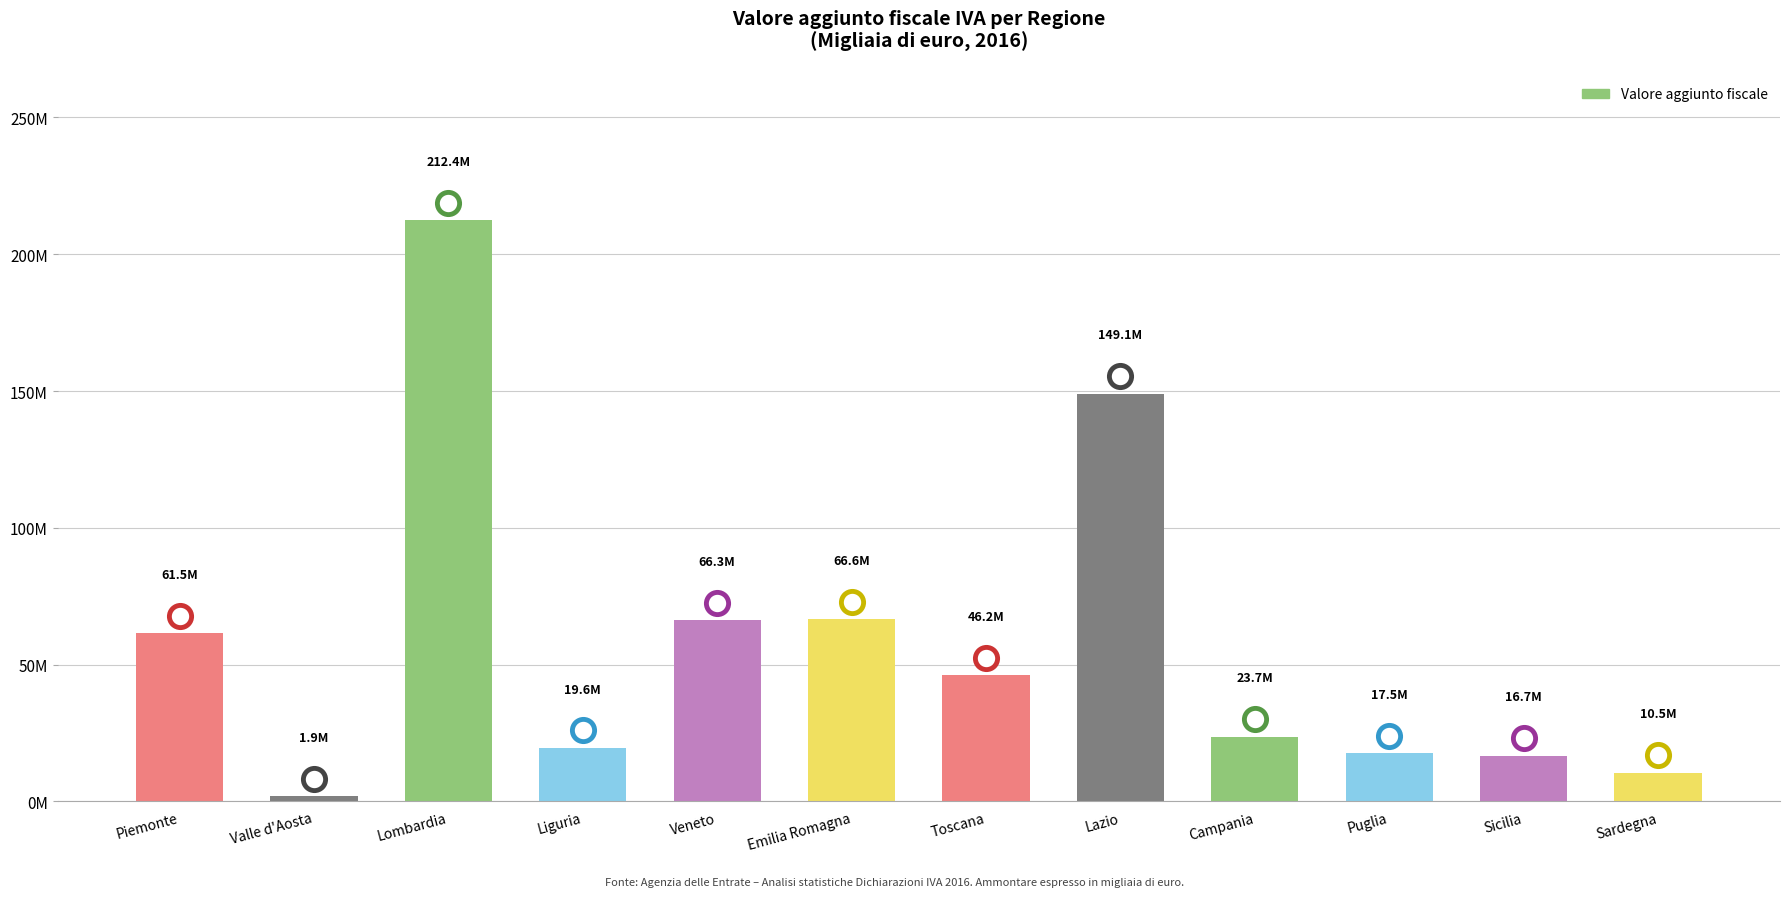

What is the maximum value shown in the chart?

212421149